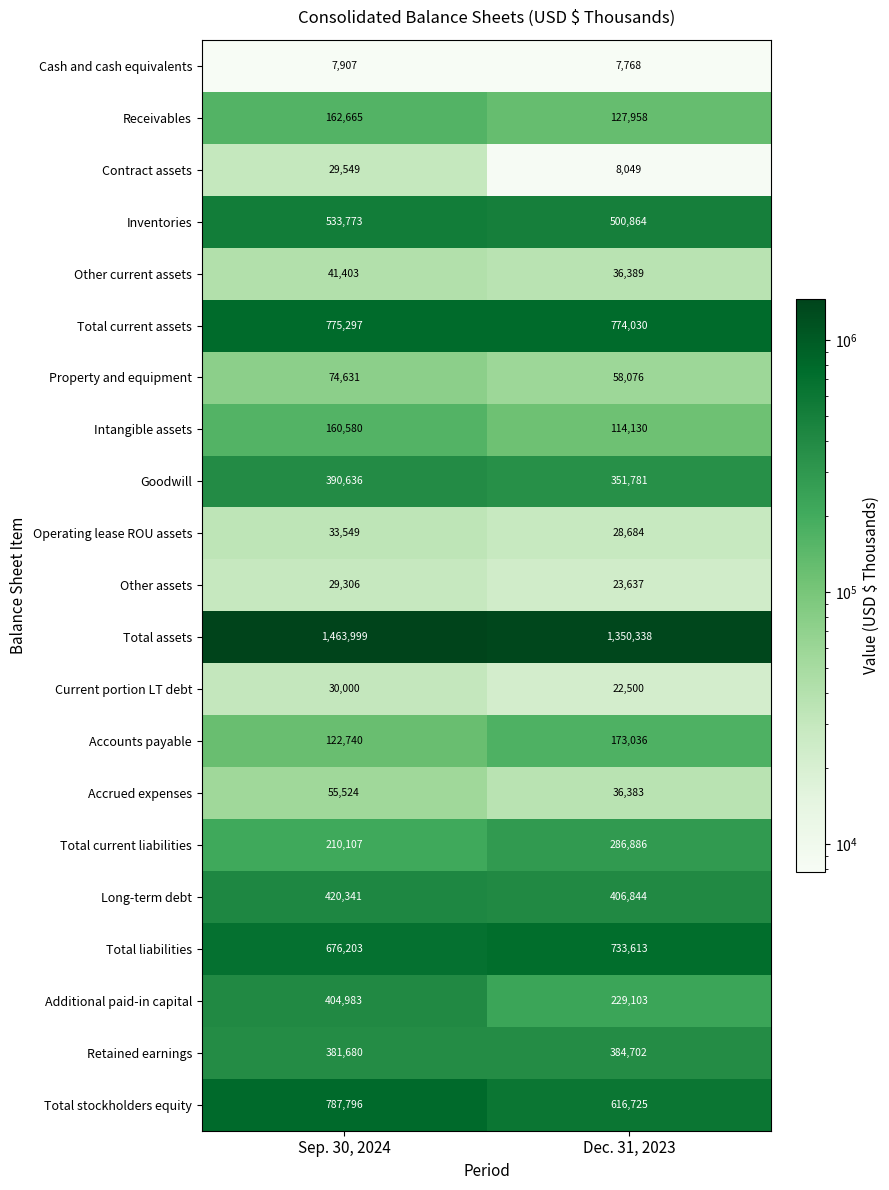

What is the sum of the Inventories values at Dec. 31, 2023 and Sep. 30, 2024?

1034637